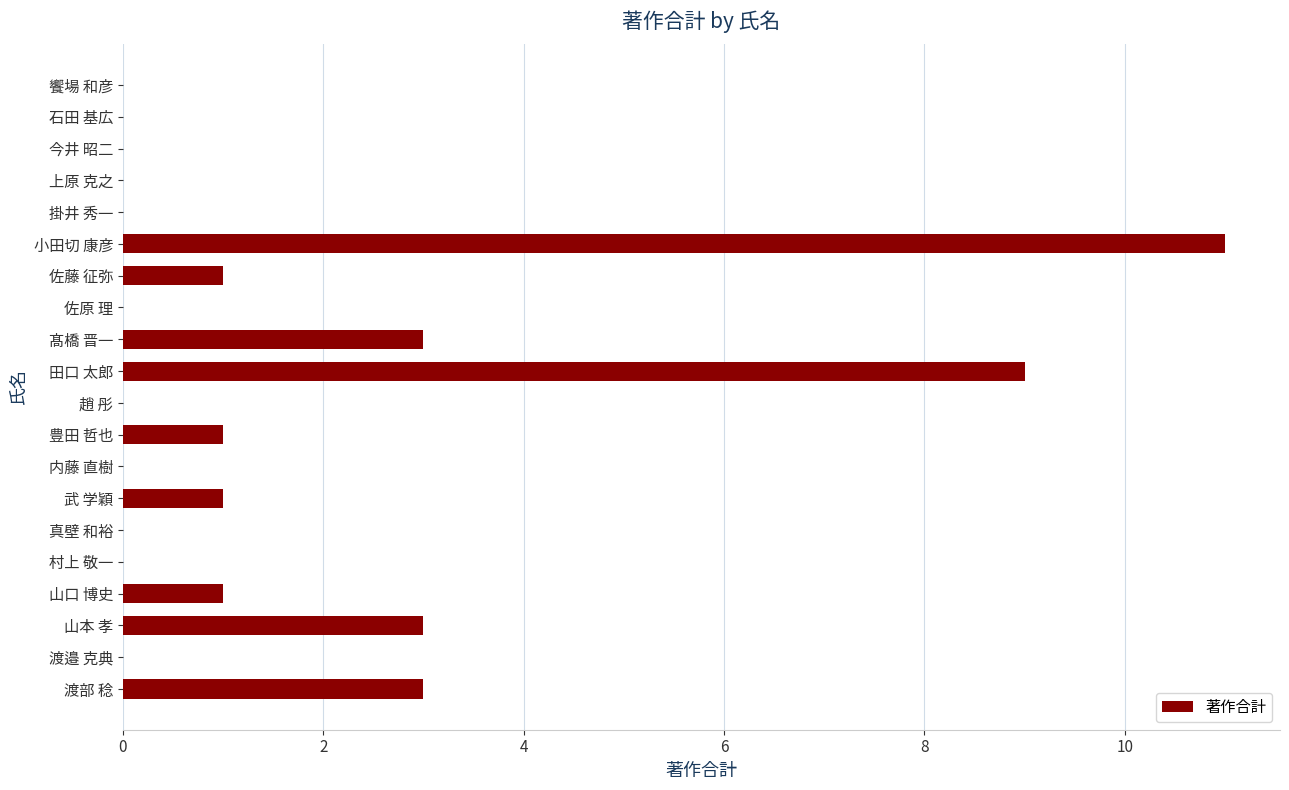

How many data points does each series have?

20